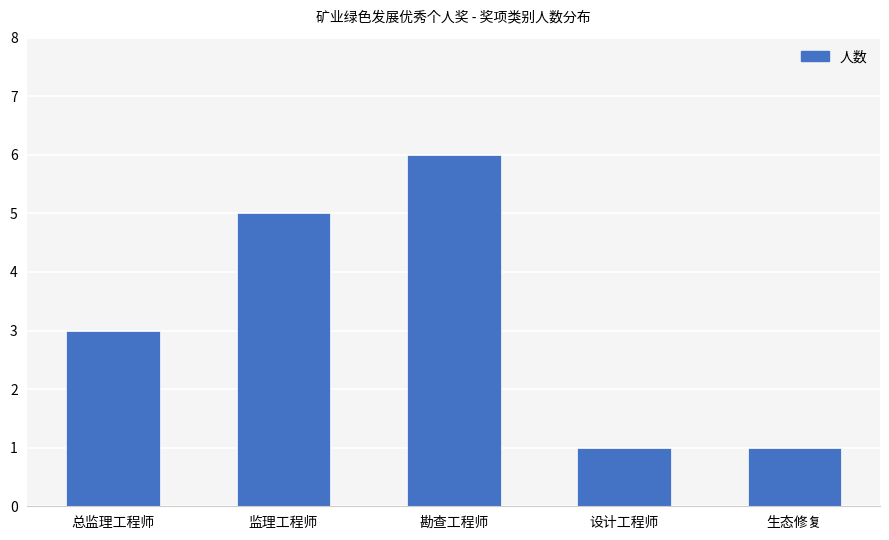

What is the change in value from 监理工程师 to 勘查工程师?

+1